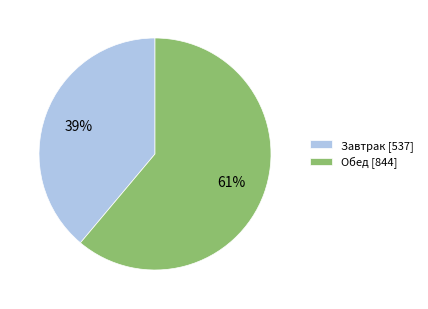

Combined, do Обед [844] and Завтрак [537] account for over 50%?

Yes